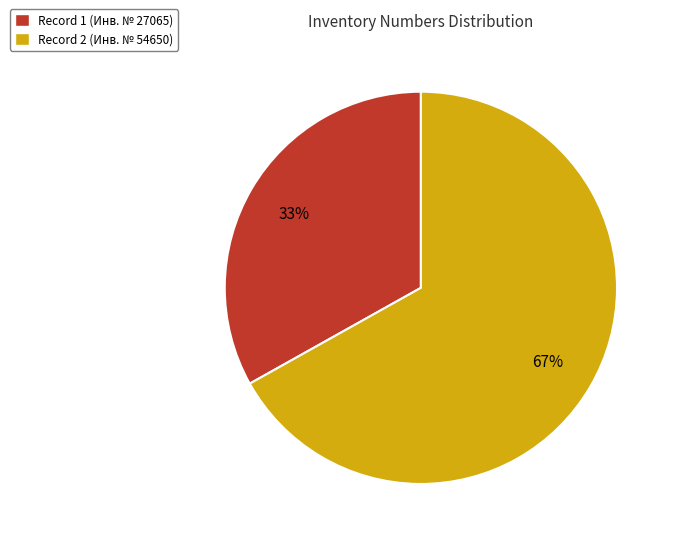

What is the ratio of the value at Record 2 (Инв. № 54650) to the value at Record 1 (Инв. № 27065)?

2.0